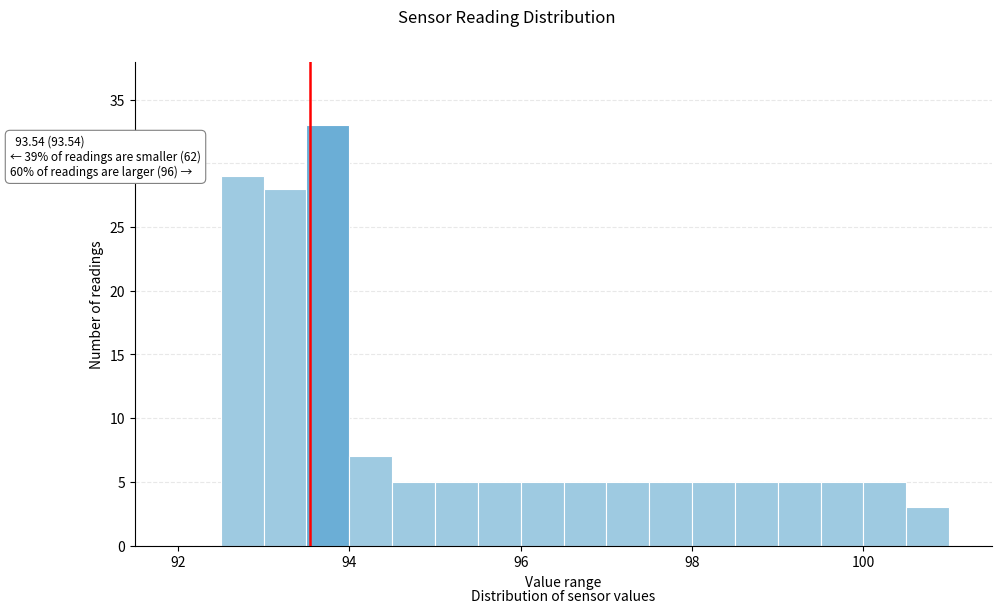

Around what value on the x-axis is the tallest bar? Give the approximate position of its centre, as read against the axis.

93.8